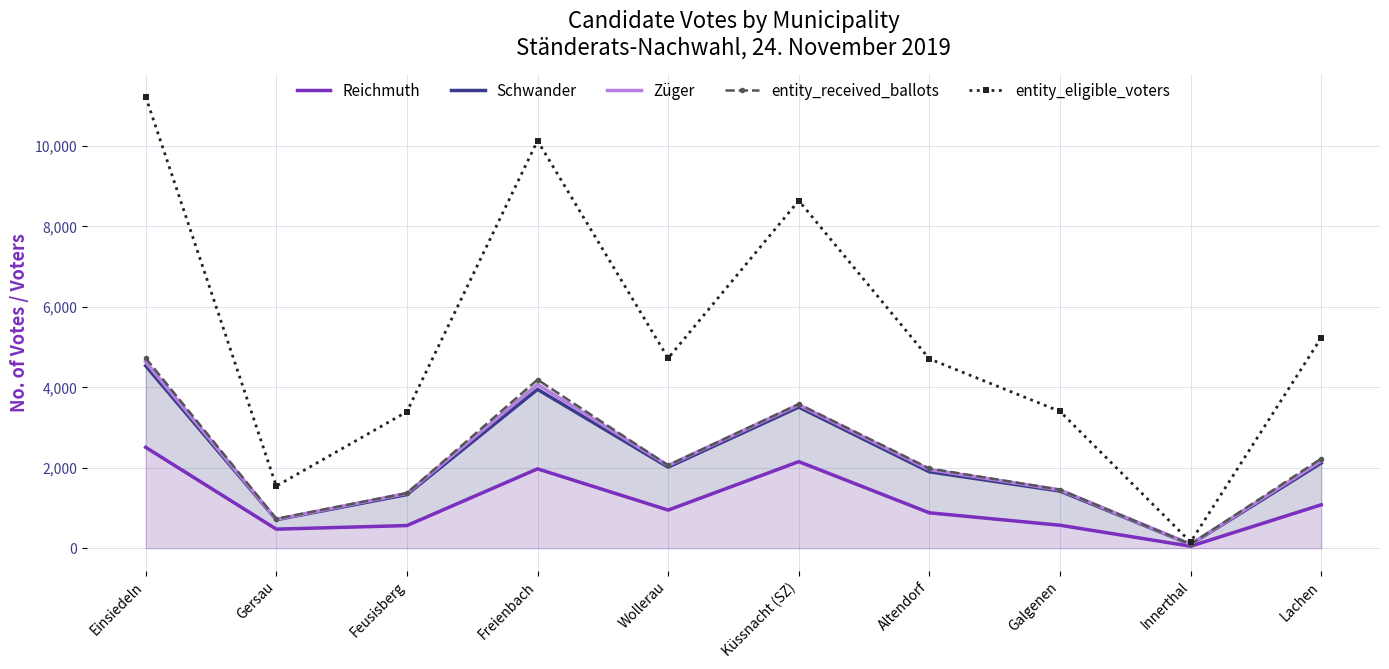

In entity_received_ballots, how many points are higher than both neighbors (excluding endpoints)?

2